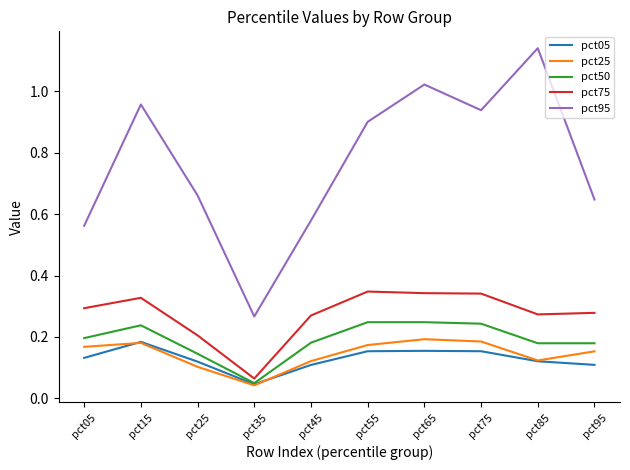

True or false: pct95 and pct05 cross at least once.

False